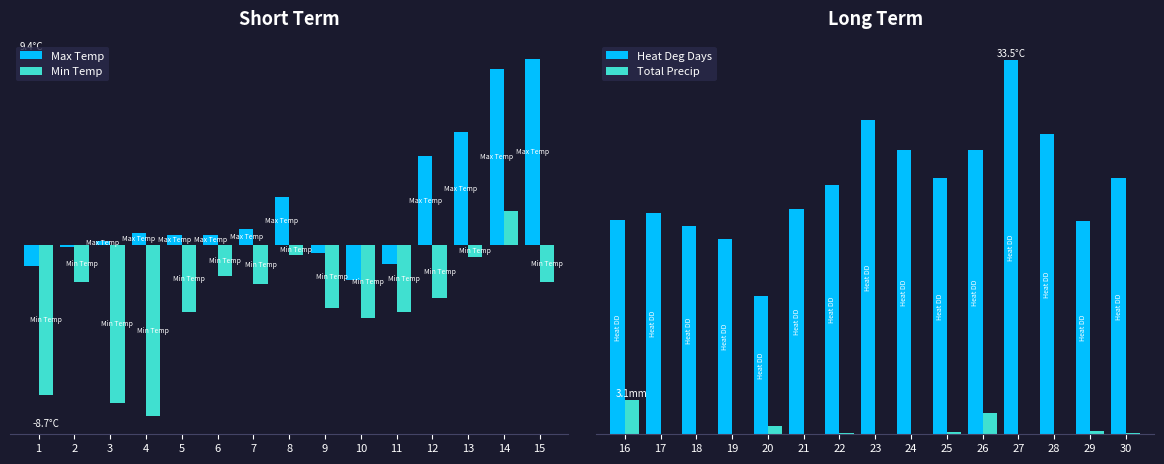

How many values in the Max Temp series exceed 0?

10